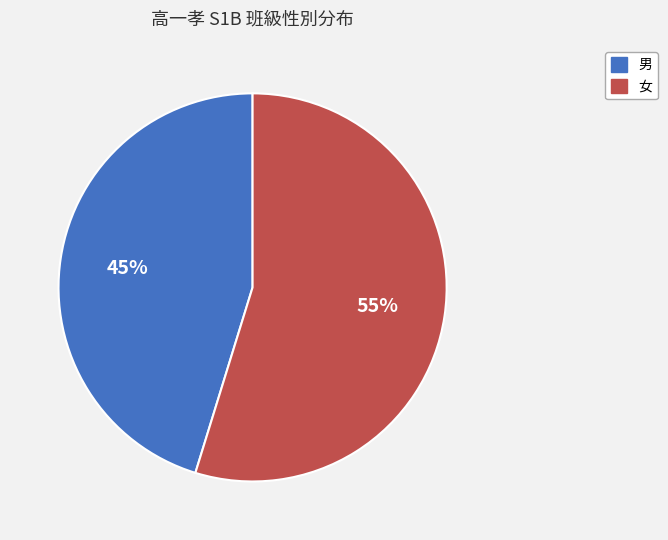

To the nearest percent, what is the combined percentage of 女 and 男?

100%